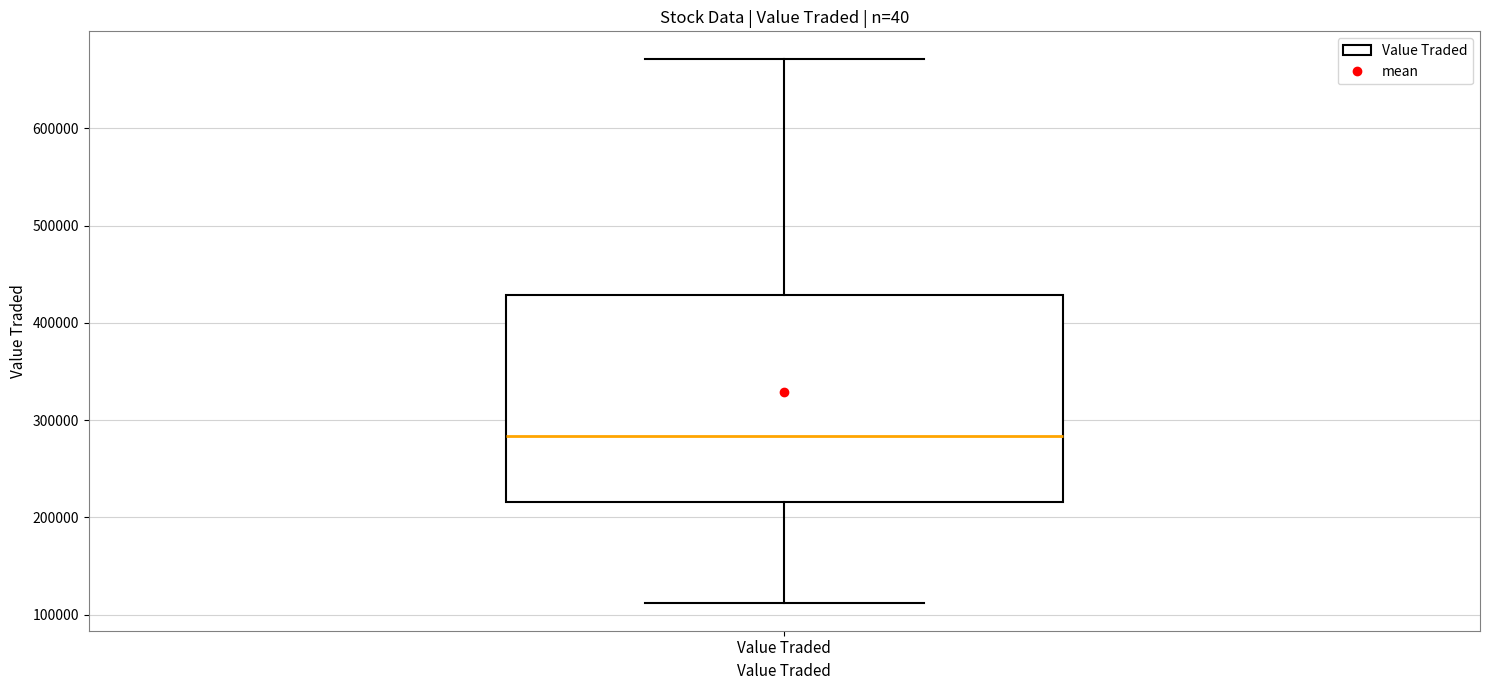

Where does the lower whisker of the box for Value Traded end on the y-axis? The values are not printed on the chart, so give them approximately, as read against the axis.

110000